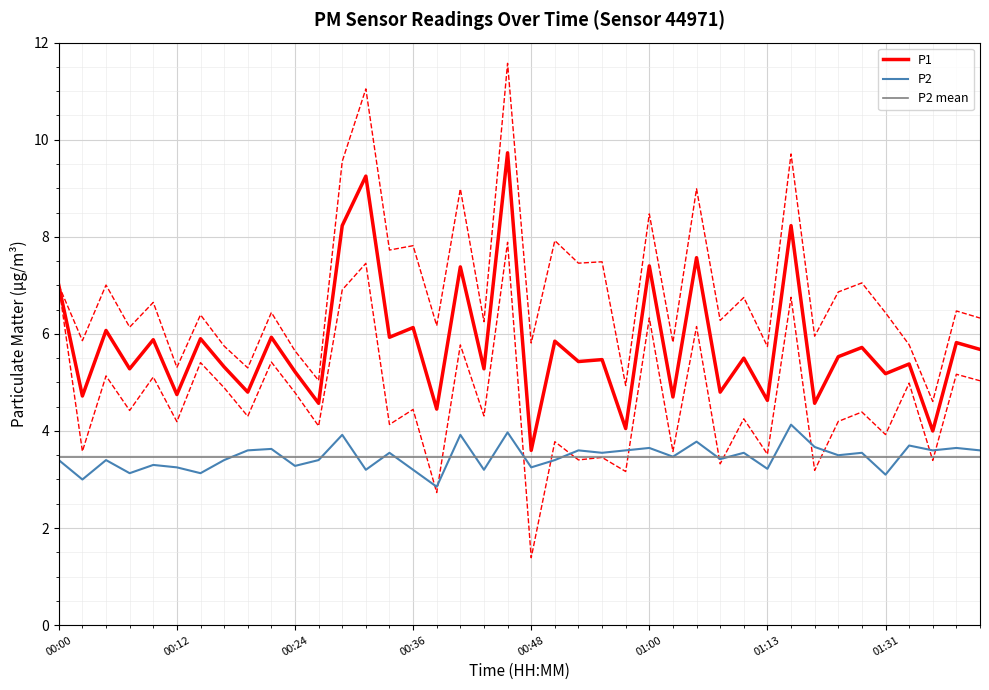

Between 00:34 and 00:09, which is larger?

00:34